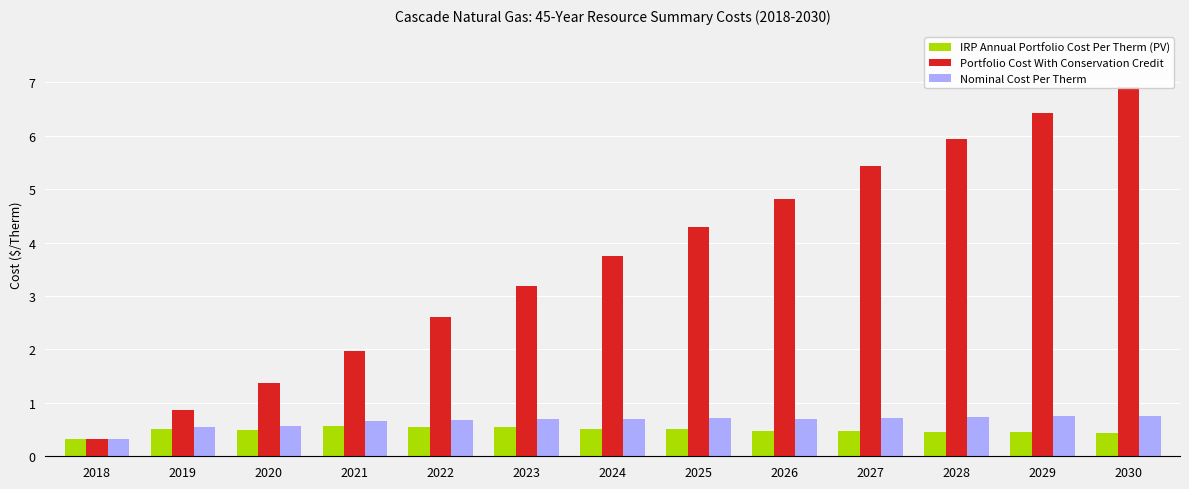

Between 2020 and 2021, which series saw the biggest shift?

Portfolio Cost With Conservation Credit